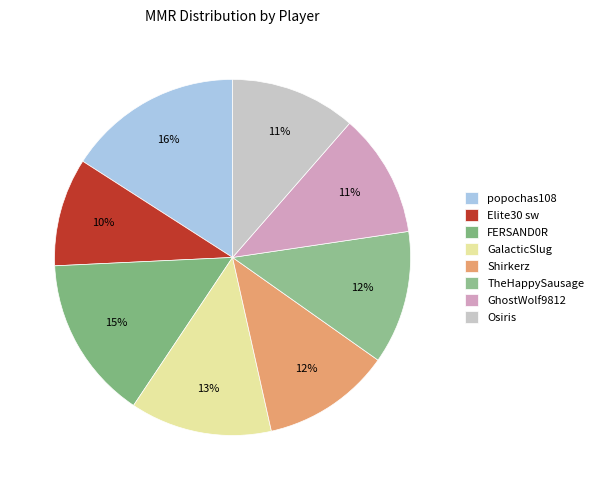

Does any single category account for the majority?

No